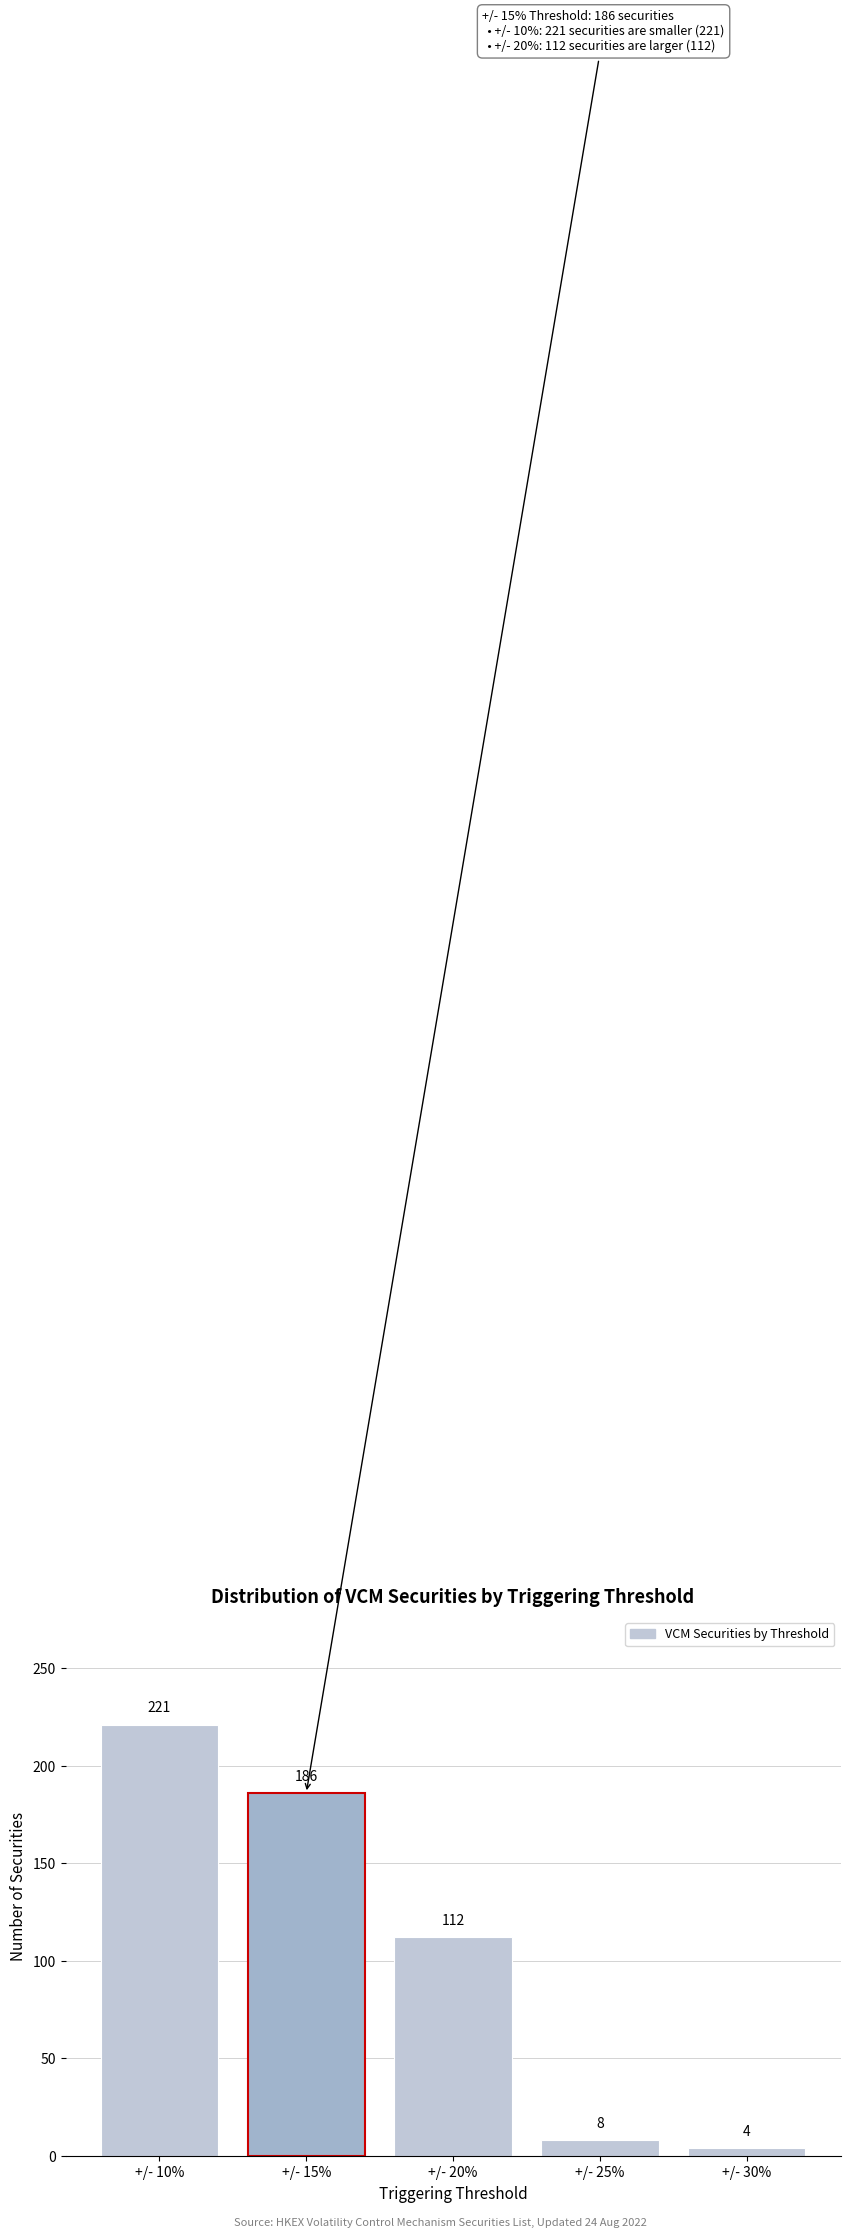

Reading right to left, what are all the values shown in this chart?

+/- 30%=4	+/- 25%=8	+/- 20%=112	+/- 15%=186	+/- 10%=221